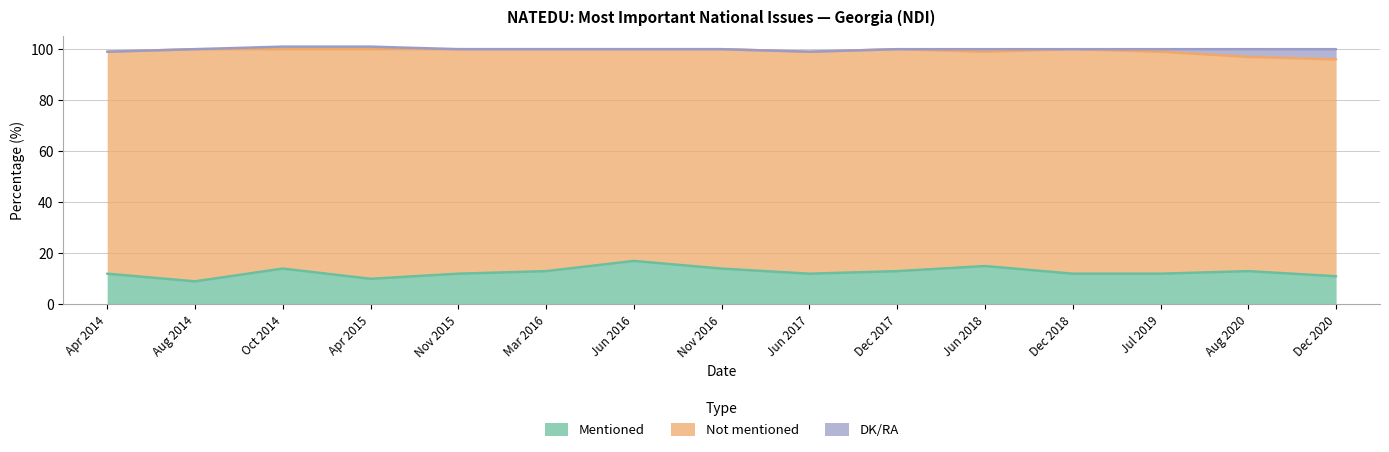

At how many categories does at least one series exceed 53?

15